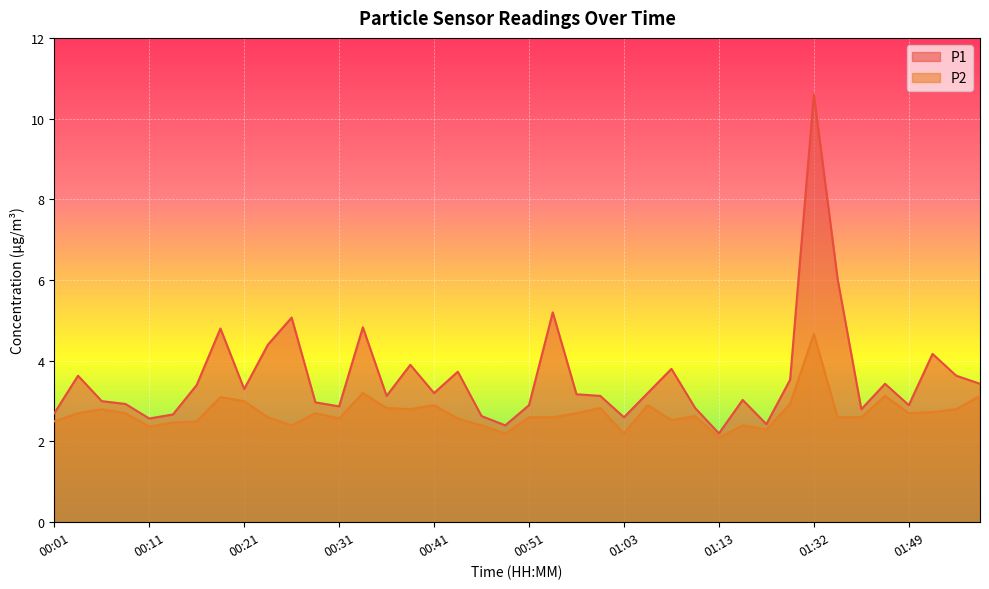

What is the value of the P1 point at the 39th from the left?

3.6